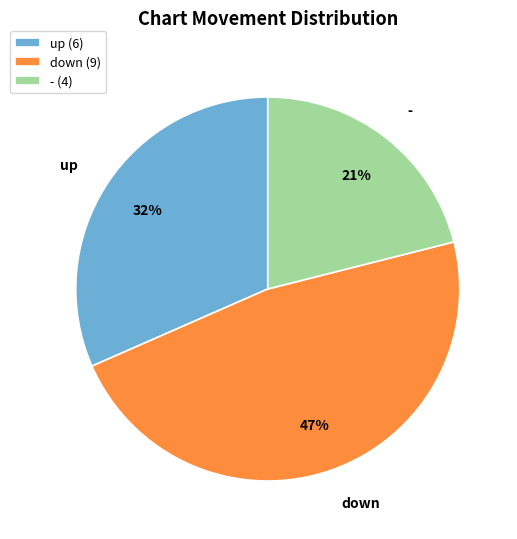

Is there any slice that represents more than half of the pie?

No